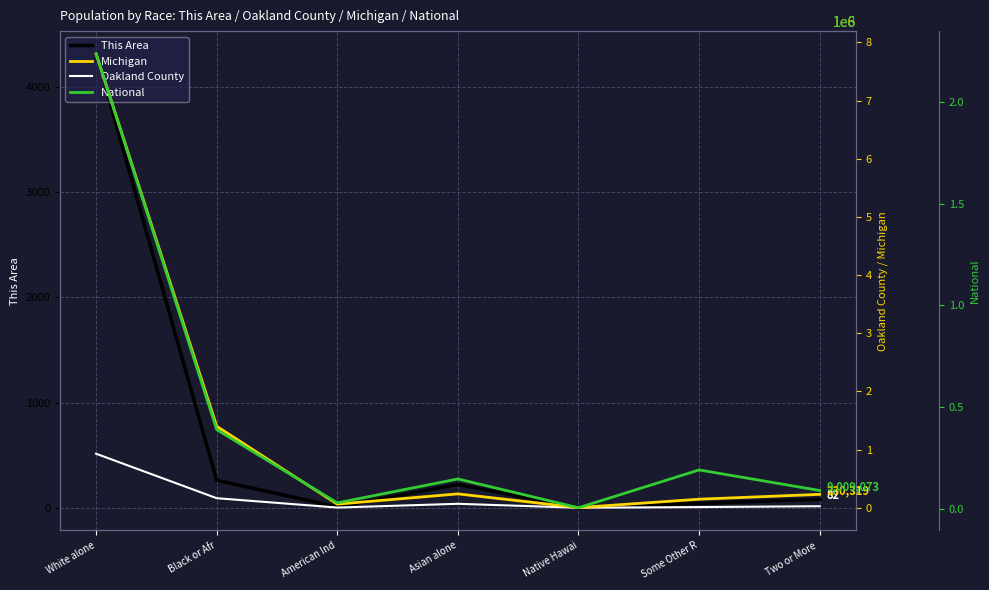

What is the sum of the Michigan values at White alone and Black or Afr?

9203482